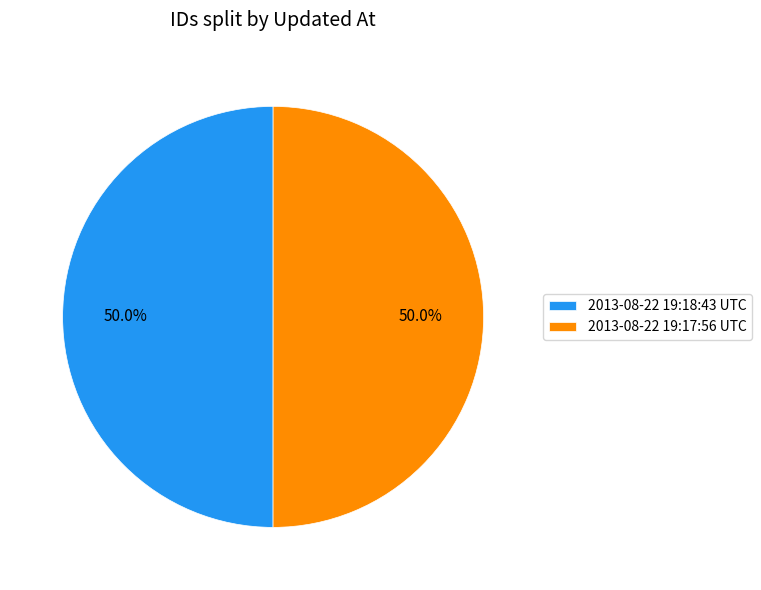

What percentage is the 2013-08-22 19:18:43 UTC slice, to the nearest percent?

50%